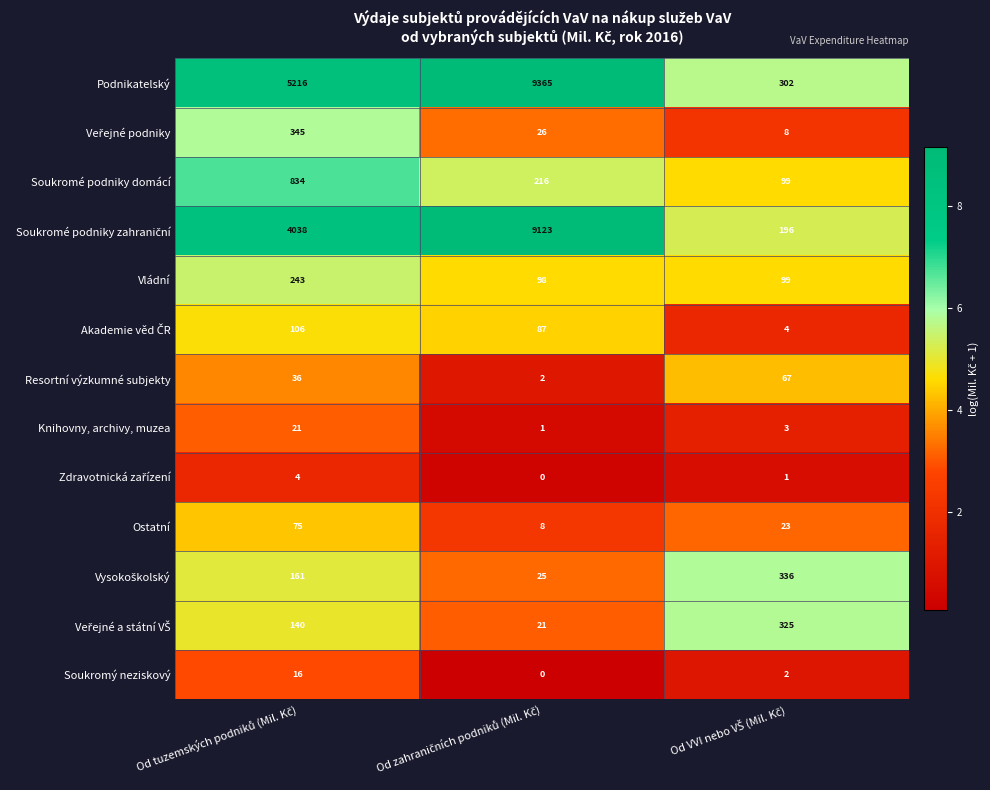

How many Podnikatelský values are between 302 and 9365?

3